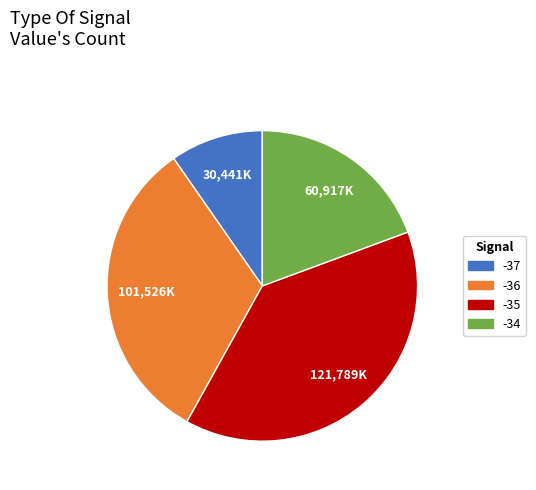

Is there any slice that represents more than half of the pie?

No